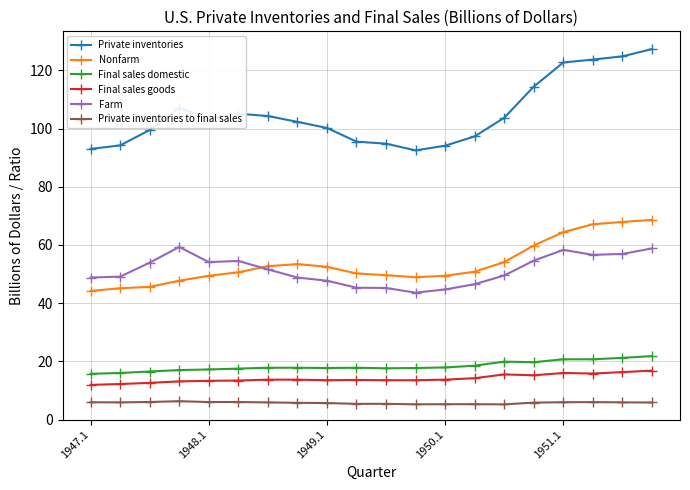

At how many categories does at least one series exceed 65?

20